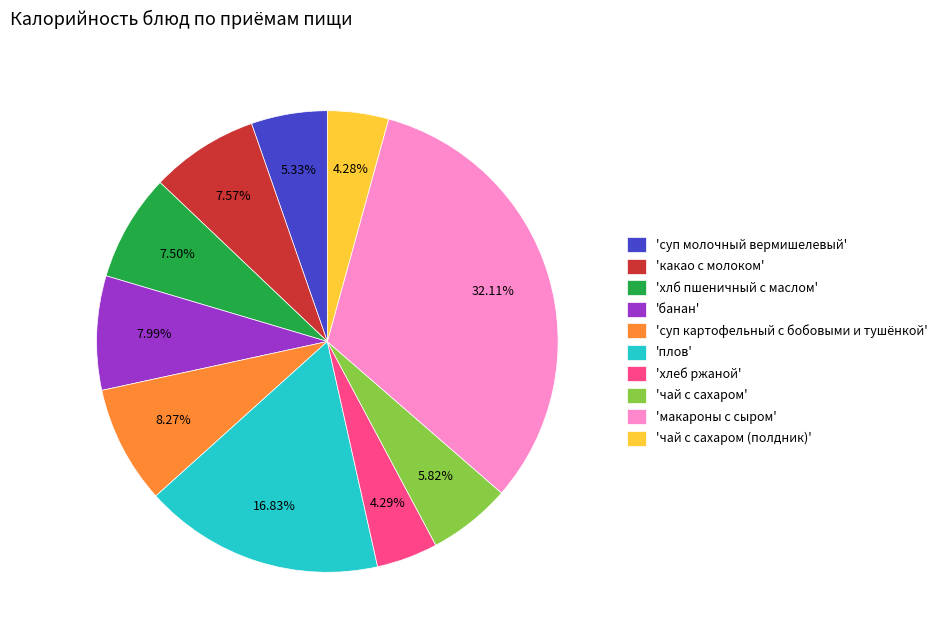

Which category has the biggest portion of the pie?

'макароны с сыром'